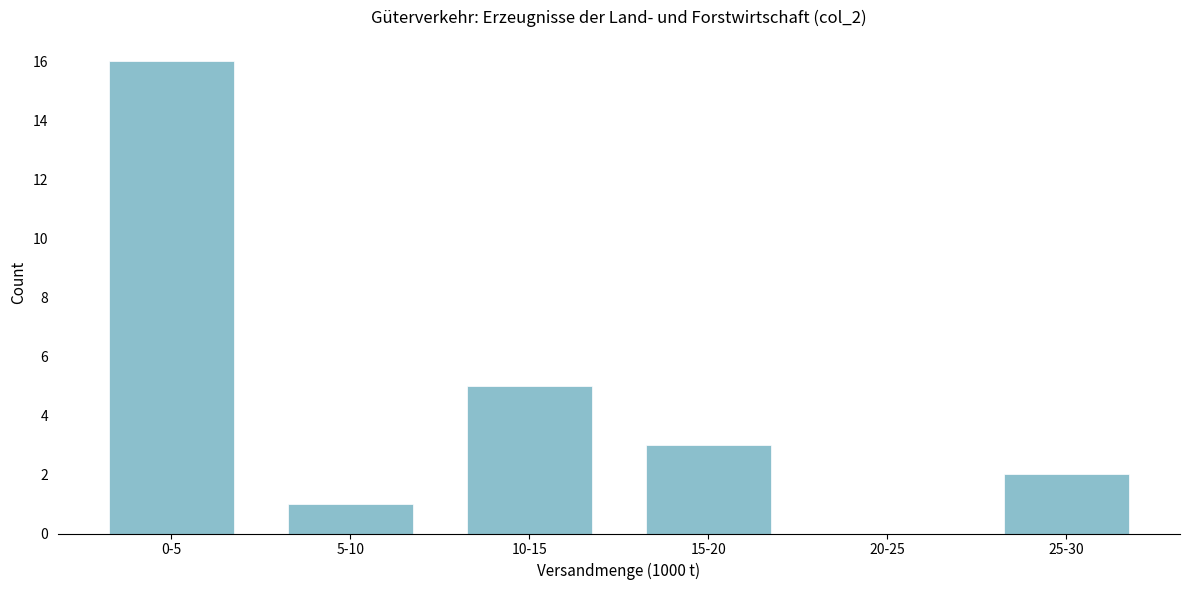

Reading left to right, what are all the values shown in this chart?

0-5=16	5-10=1	10-15=5	15-20=3	20-25=0	25-30=2